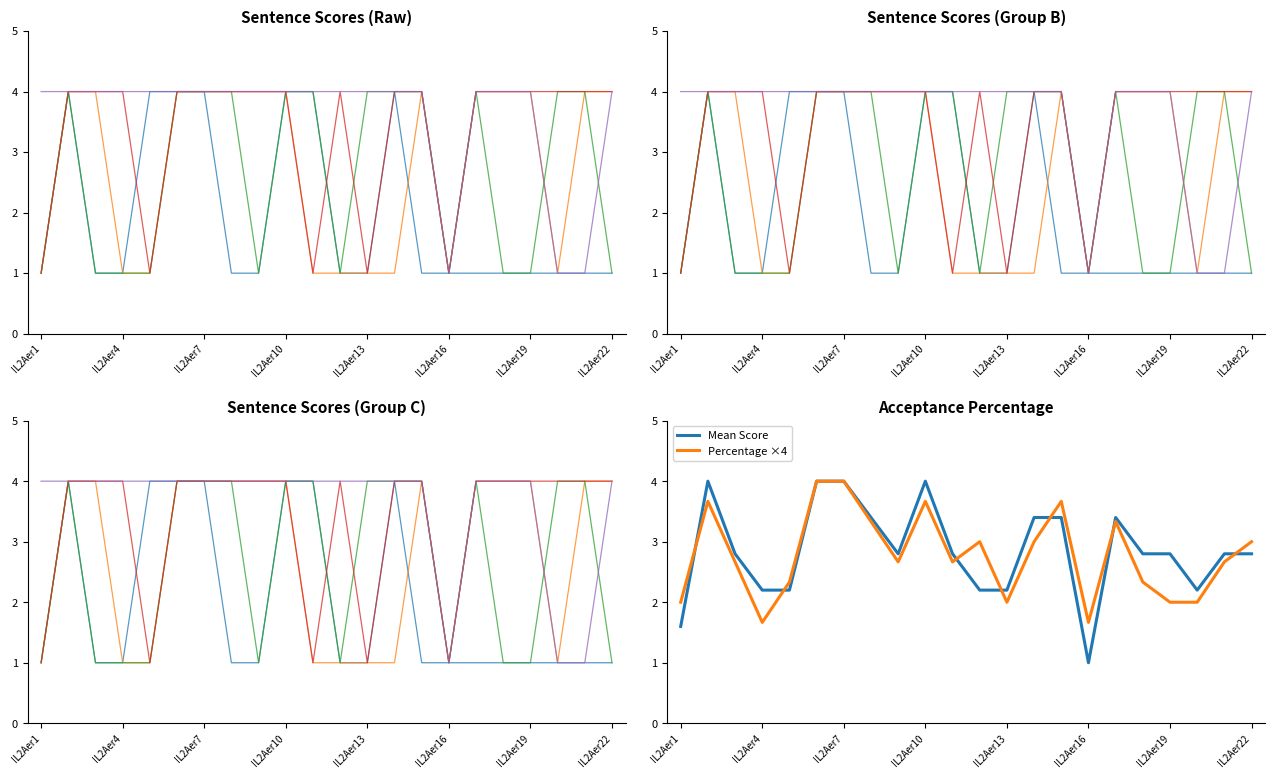

Is the value of Sentence11 at IL2Aer15 greater than the value of Percentage at IL2Aer16?

Yes